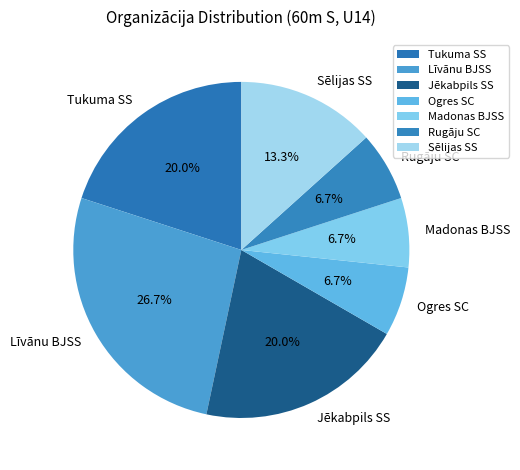

To the nearest percent, what portion does Jēkabpils SS represent?

20%